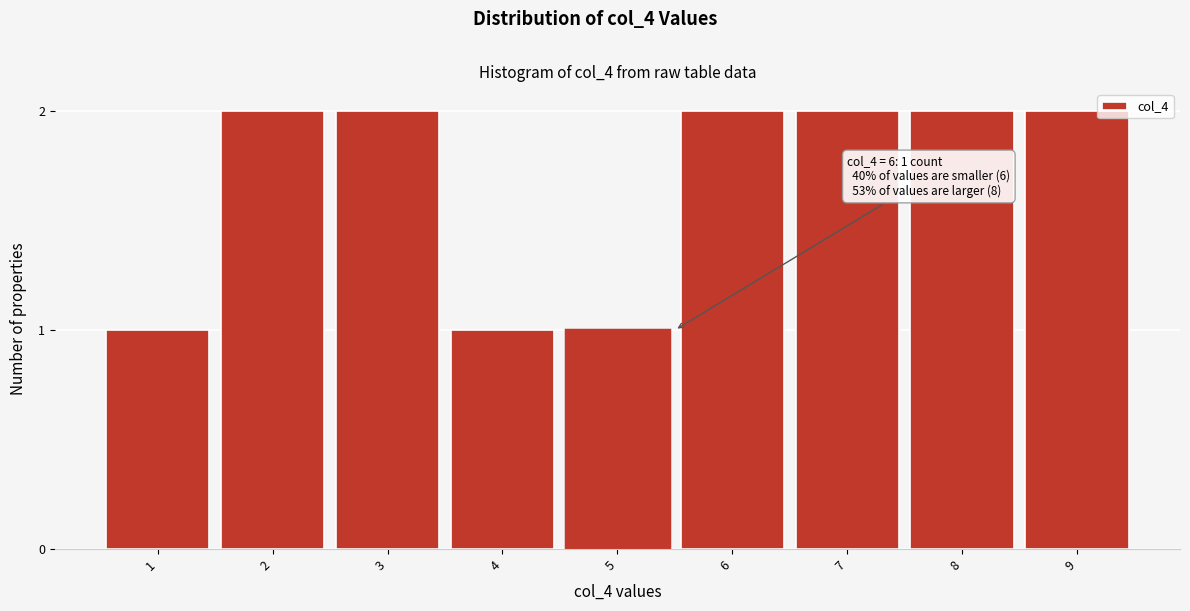

Reading left to right, extract all data points from this chart.

1=1	2=2	3=2	4=1	5=1	6=2	7=2	8=2	9=2